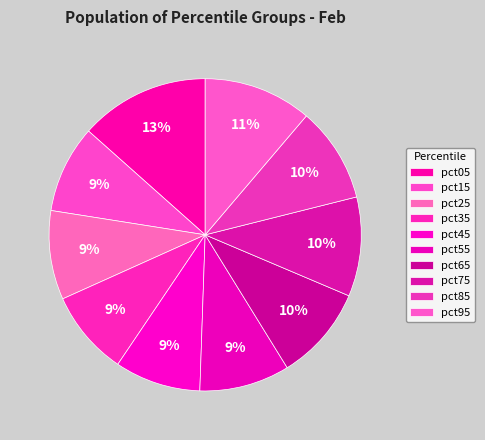

To the nearest percent, what is the average slice percentage?

10%